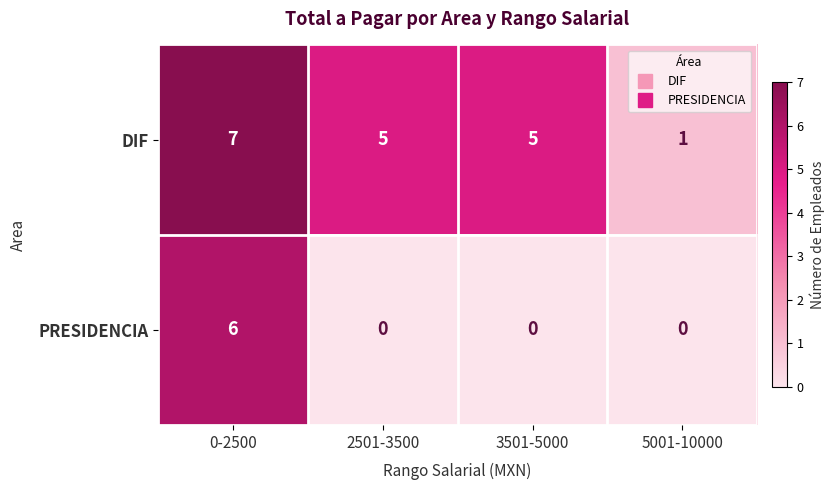

List the series in order of their peak value, lowest first.

PRESIDENCIA, DIF